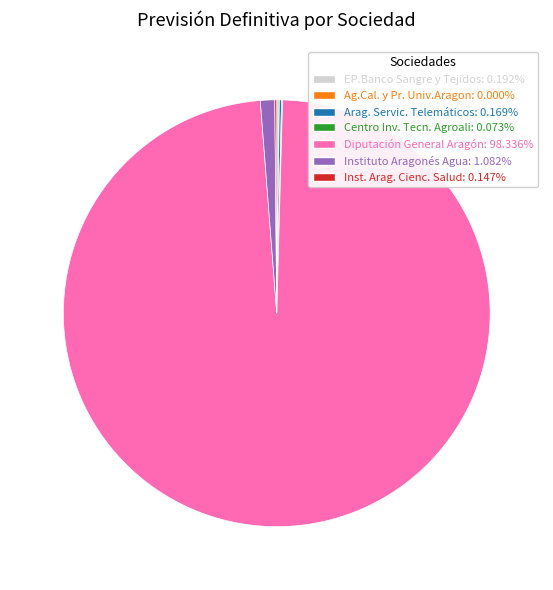

Which slice represents more than half of the pie?

Diputación General Aragón